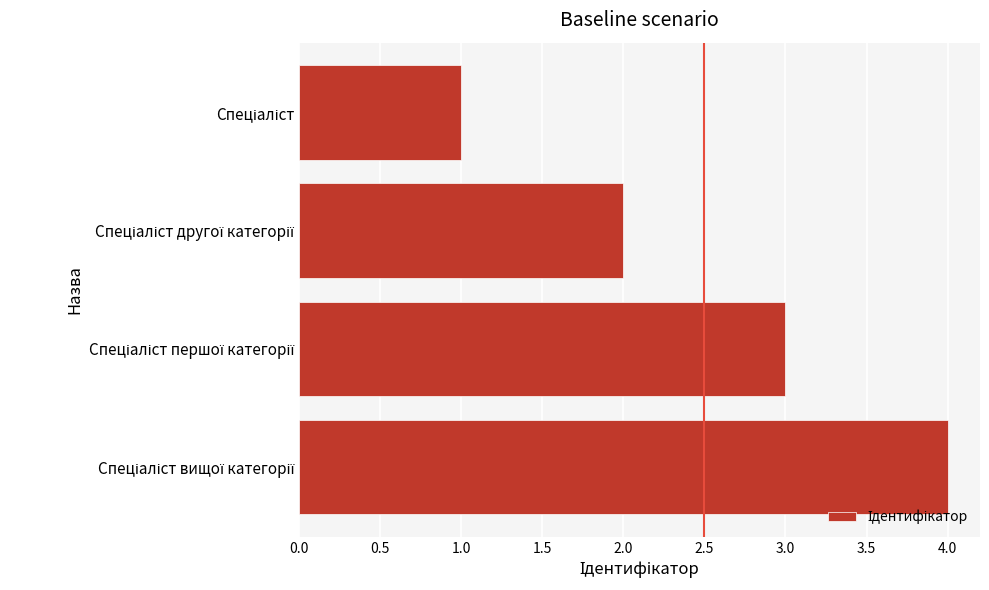

Count the number of data series in this chart.

1